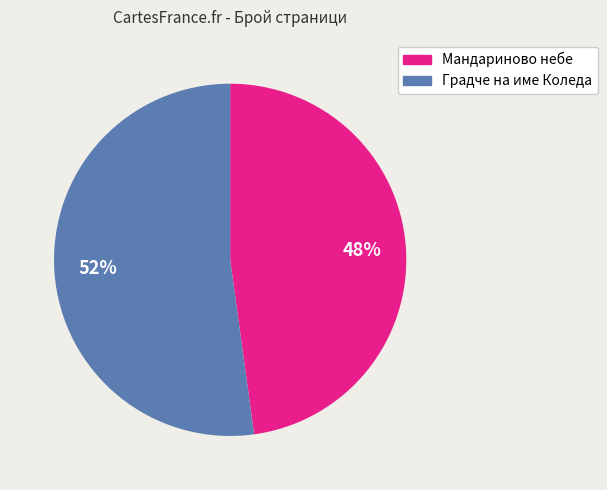

True or false: Мандариново небе accounts for 48% of the total.

True